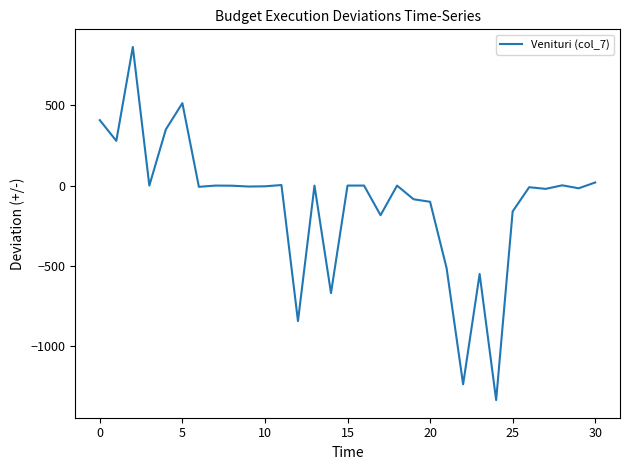

What is the difference between the maximum and minimum values?

2199.6